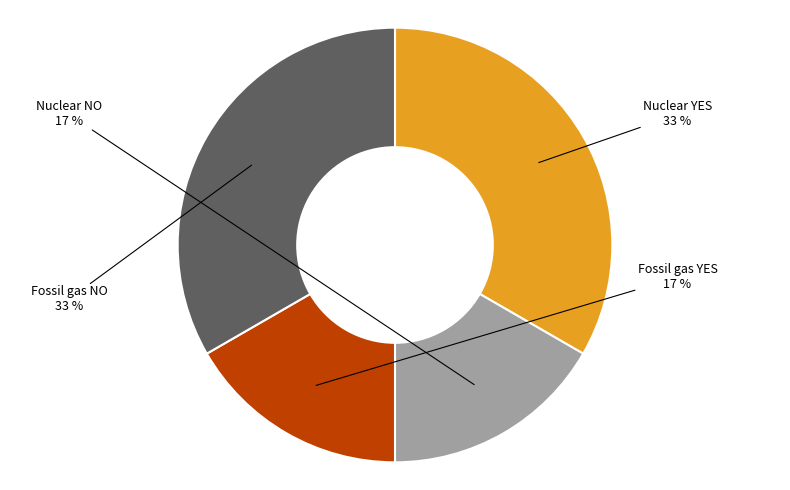

How many segments does this pie chart have?

4